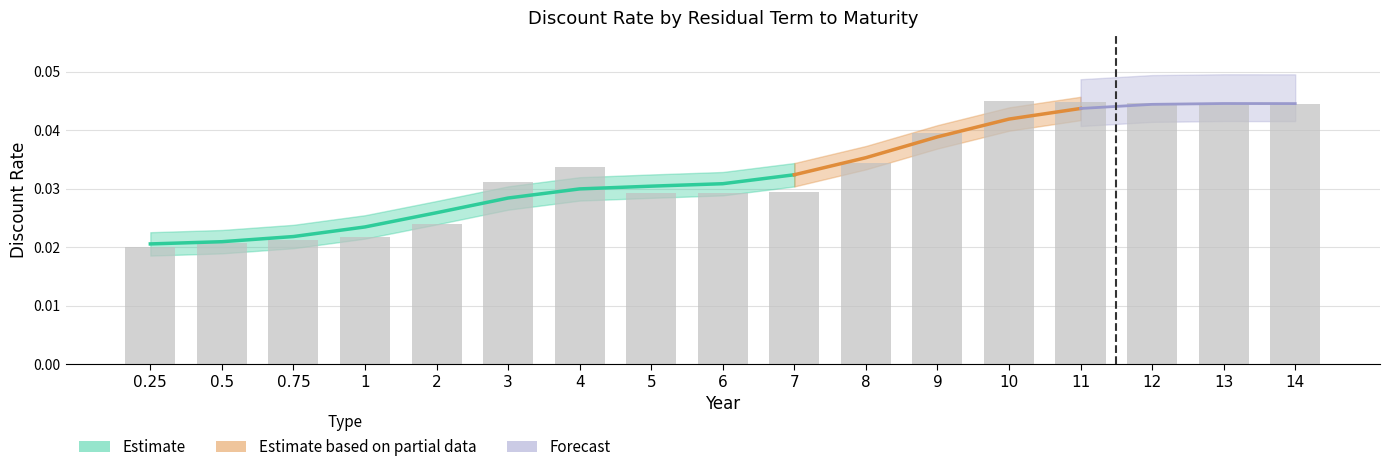

What position from the left is 6?

9